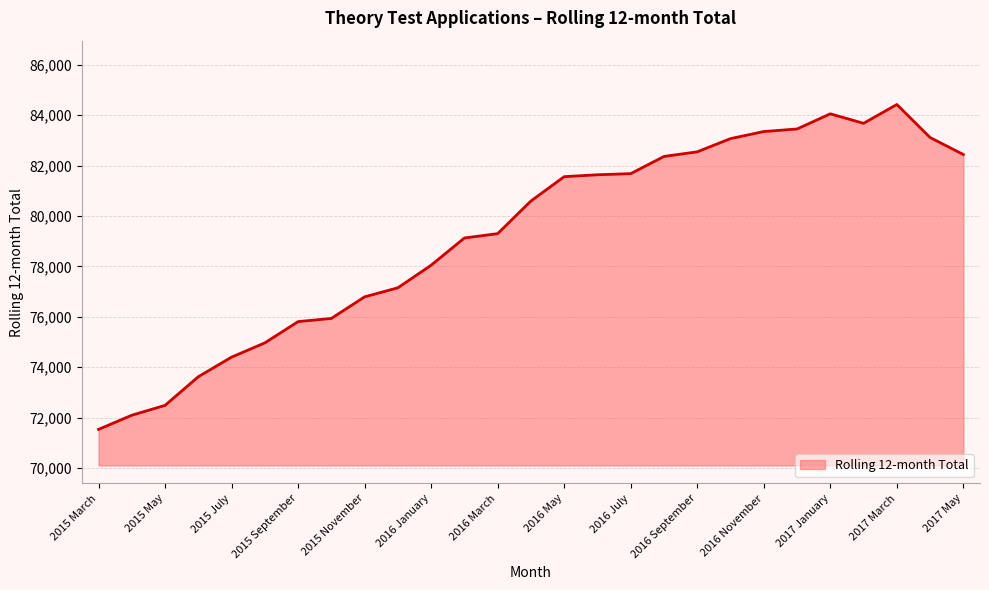

What is the minimum value shown in the chart?

71529